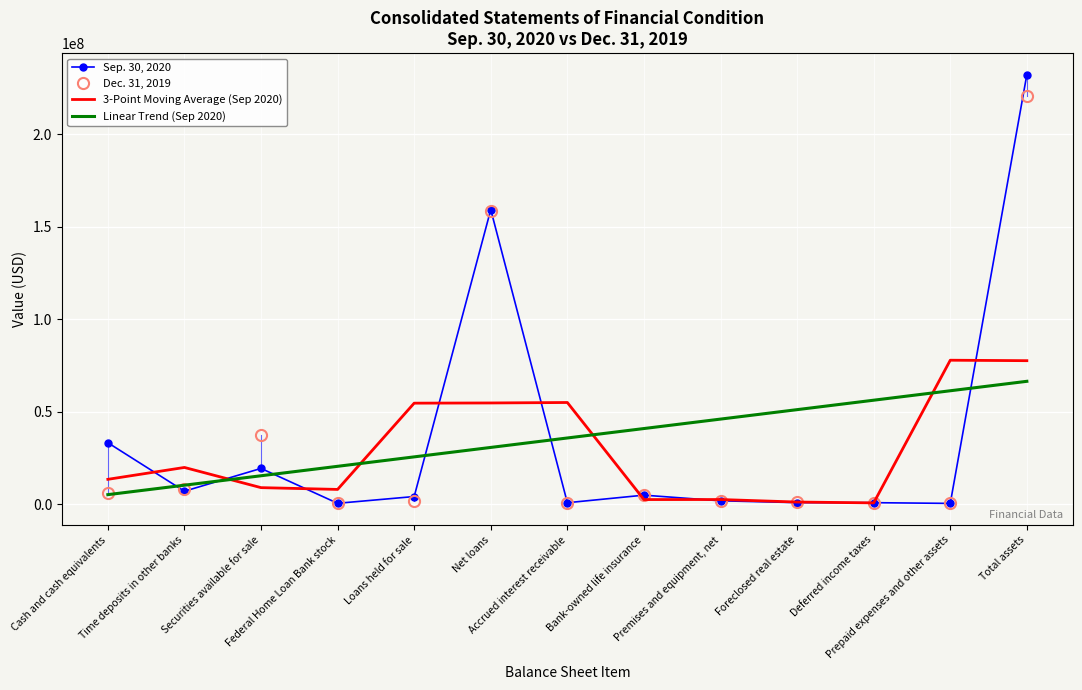

Which series has the largest range (max minus min)?

Sep. 30, 2020